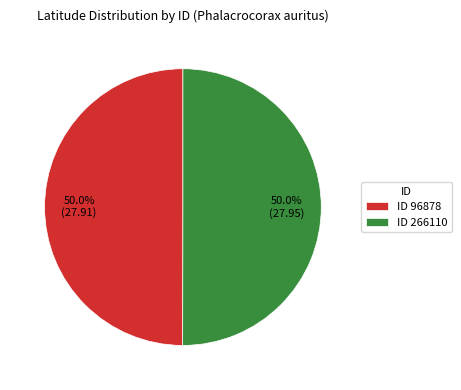

What is the ratio of the value at ID 266110 to the value at ID 96878?

1.0